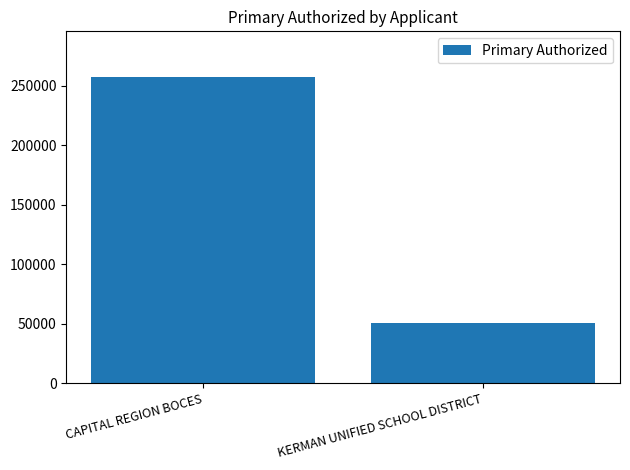

Are the bars grouped side by side (vs. stacked)?

No